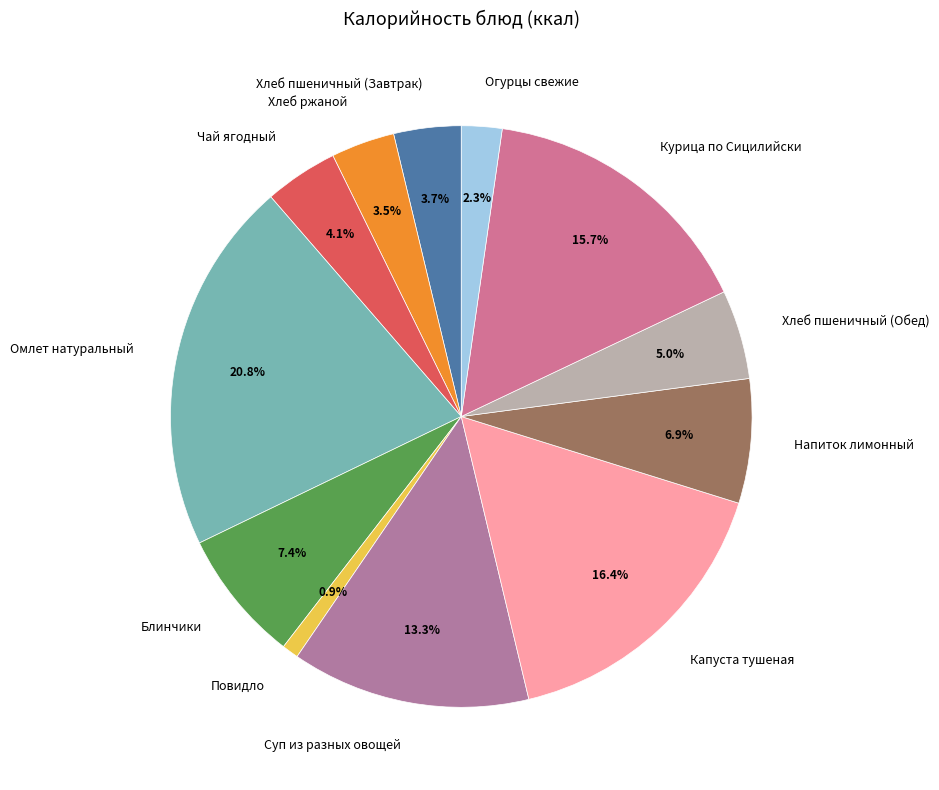

Is there any slice that represents more than half of the pie?

No